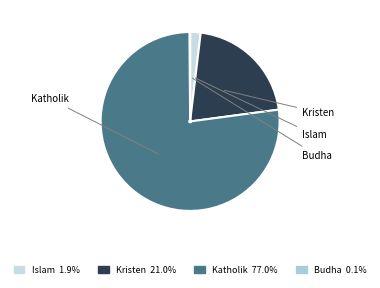

True or false: Kristen accounts for 21% of the total.

True